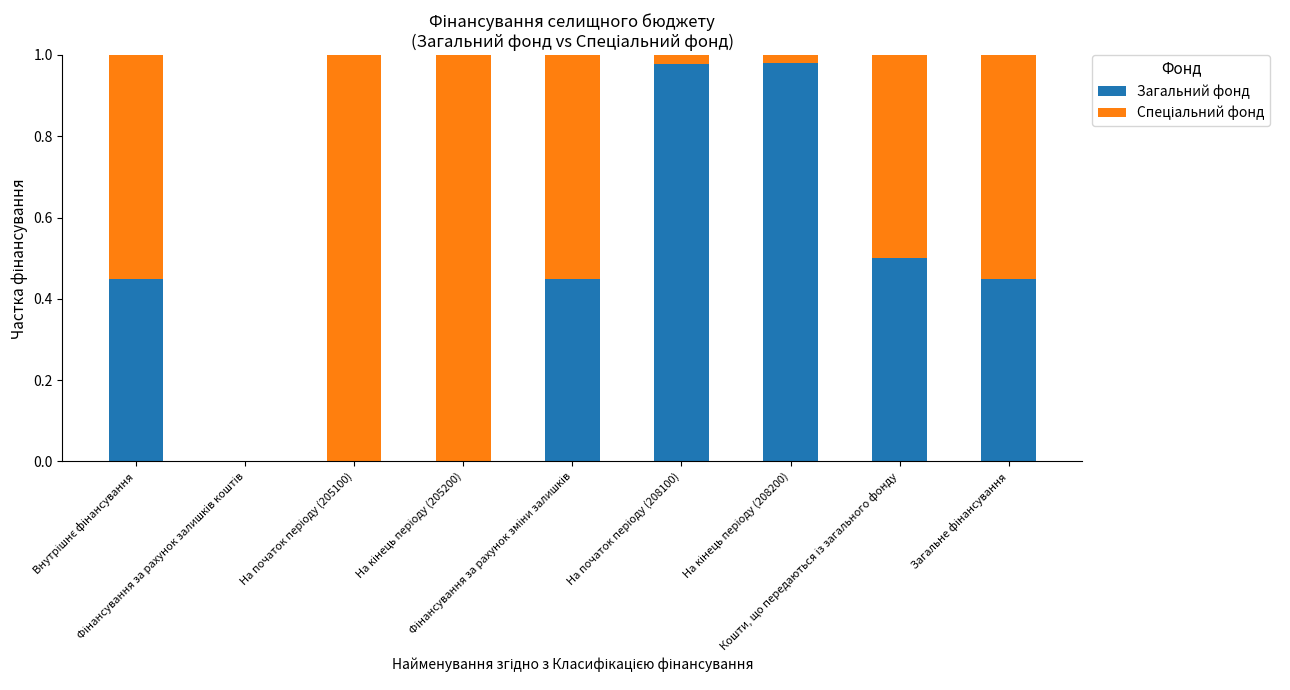

How many distinct data groups are displayed?

2